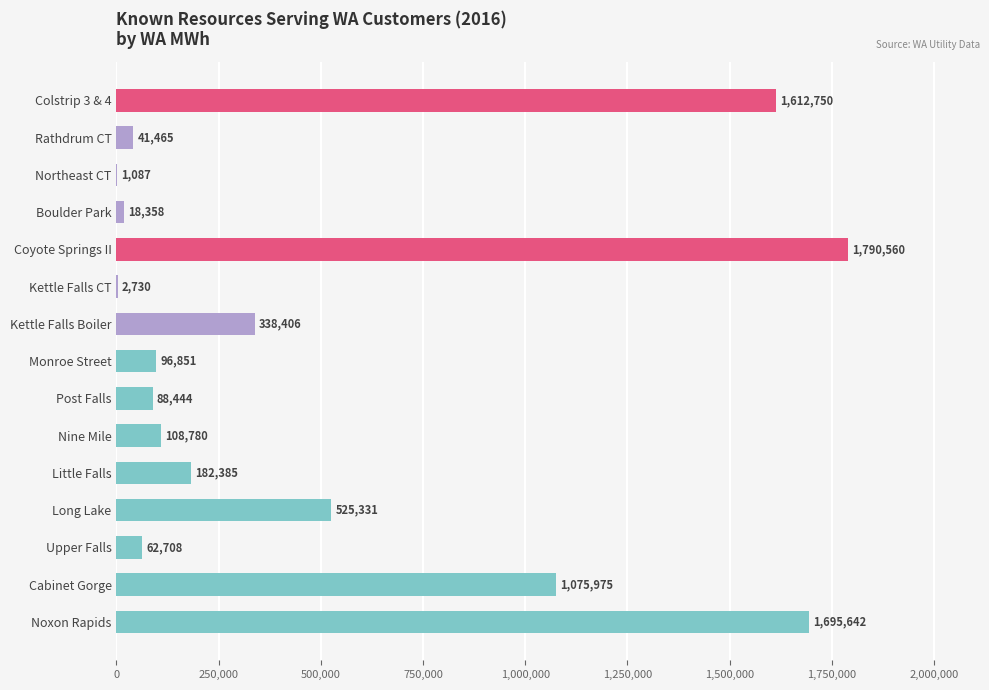

The value at Cabinet Gorge is 270340.5. True or false?

False